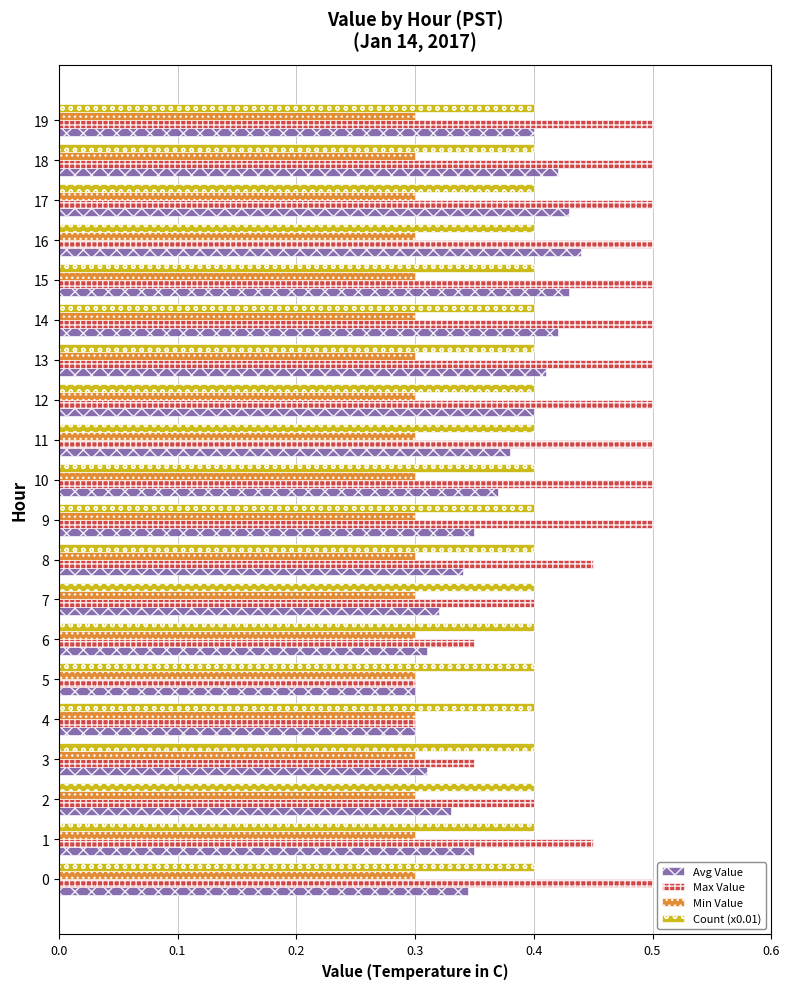

List the series in order of their peak value, highest first.

Max Value, Avg Value, Count (x0.01), Min Value